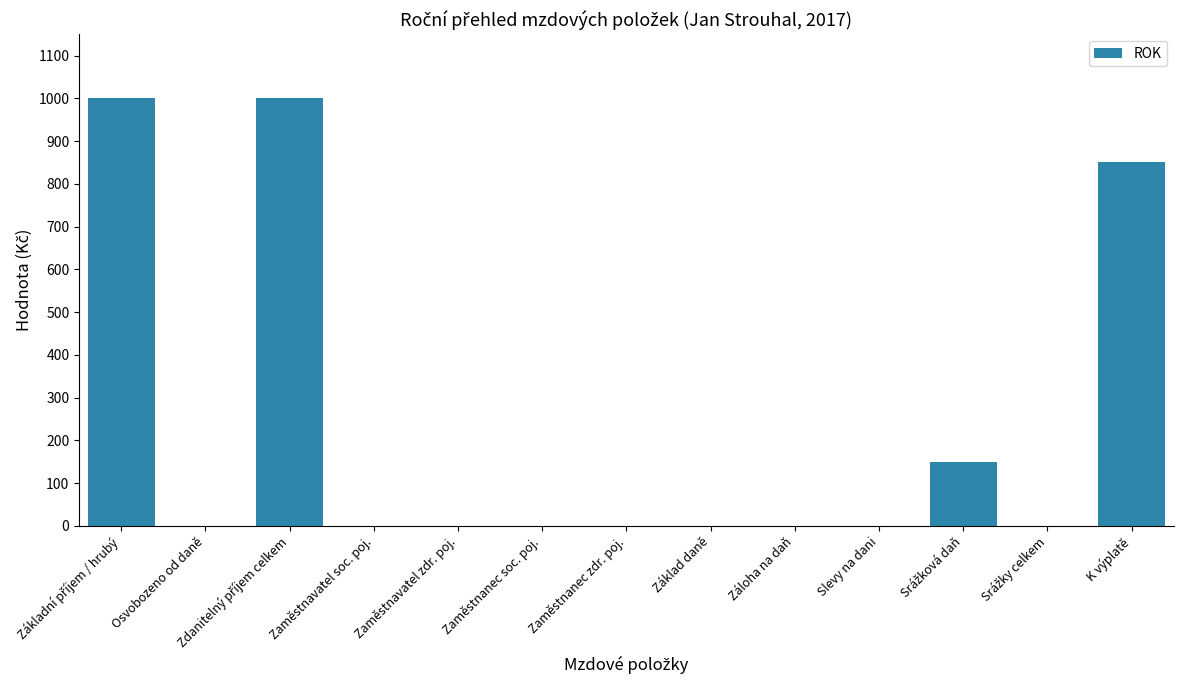

How many values are between 0 and 150?

10